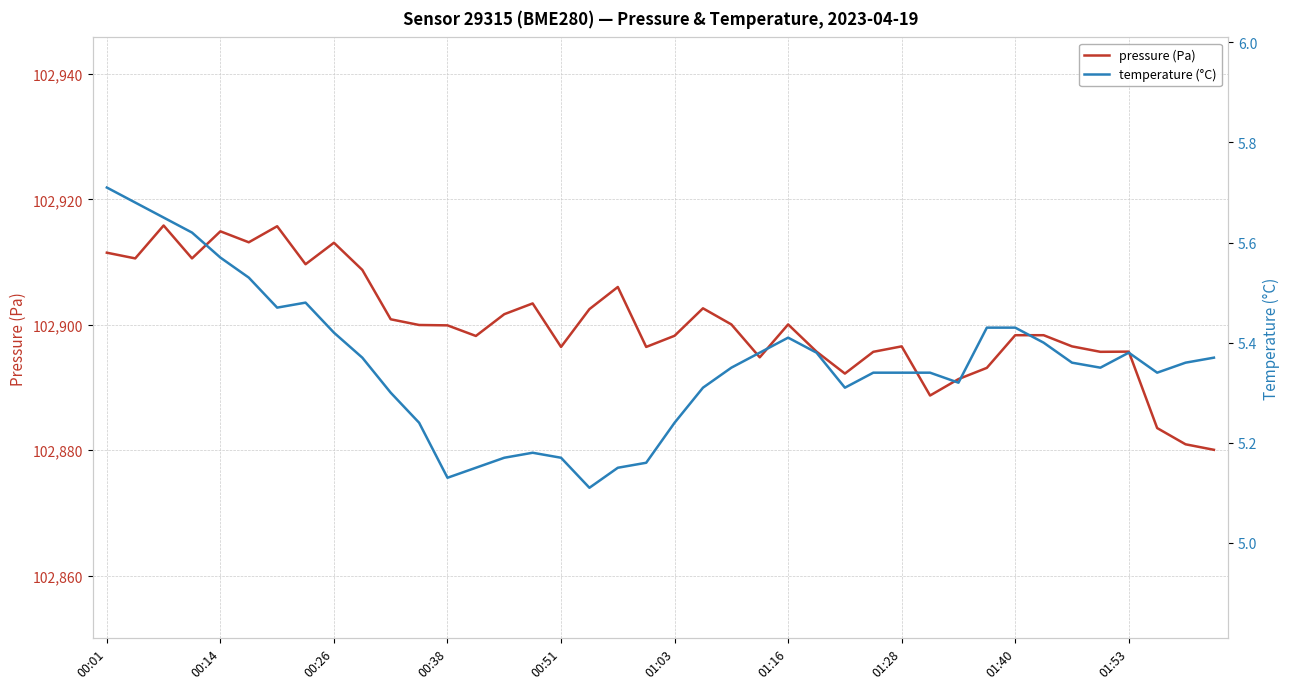

The value of pressure (Pa) at 00:38 is 102899.9. True or false?

True